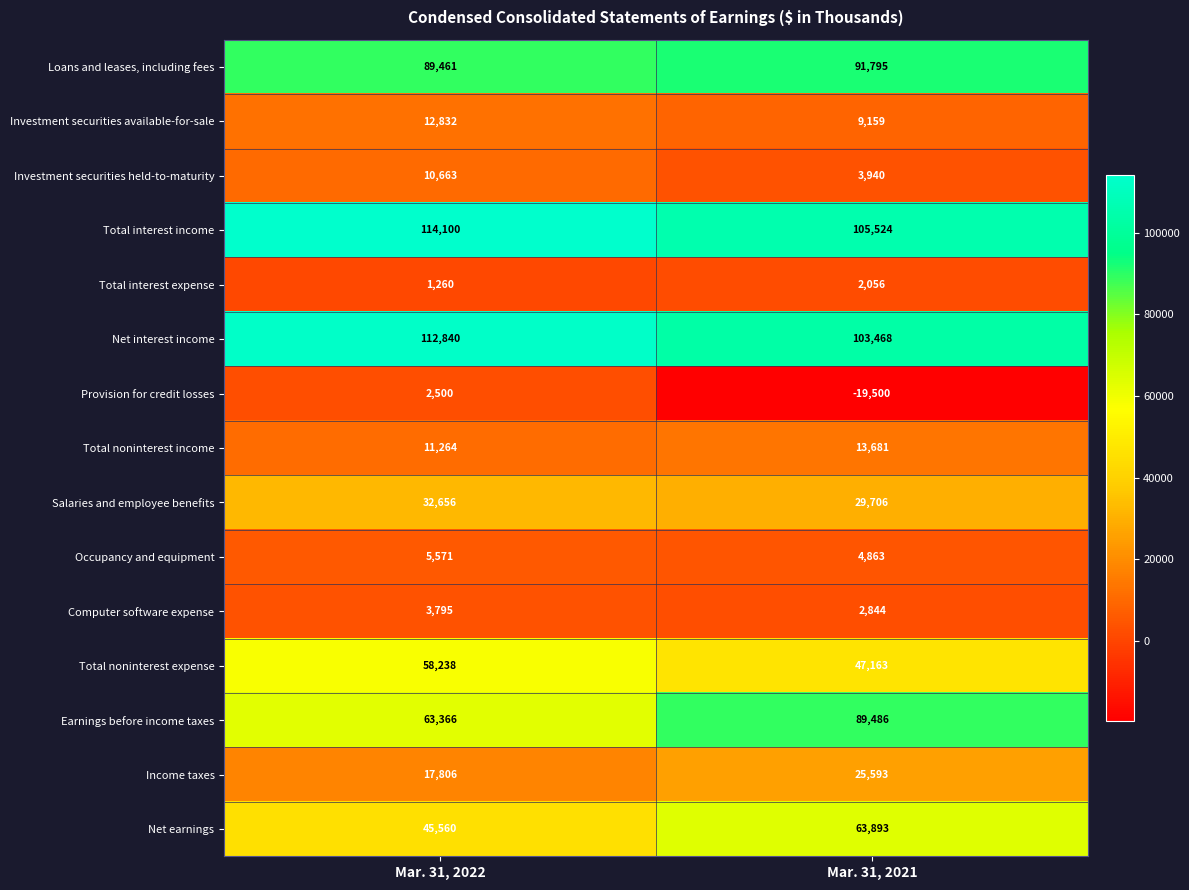

True or false: Earnings before income taxes has a value of 17577 at Mar. 31, 2022.

False